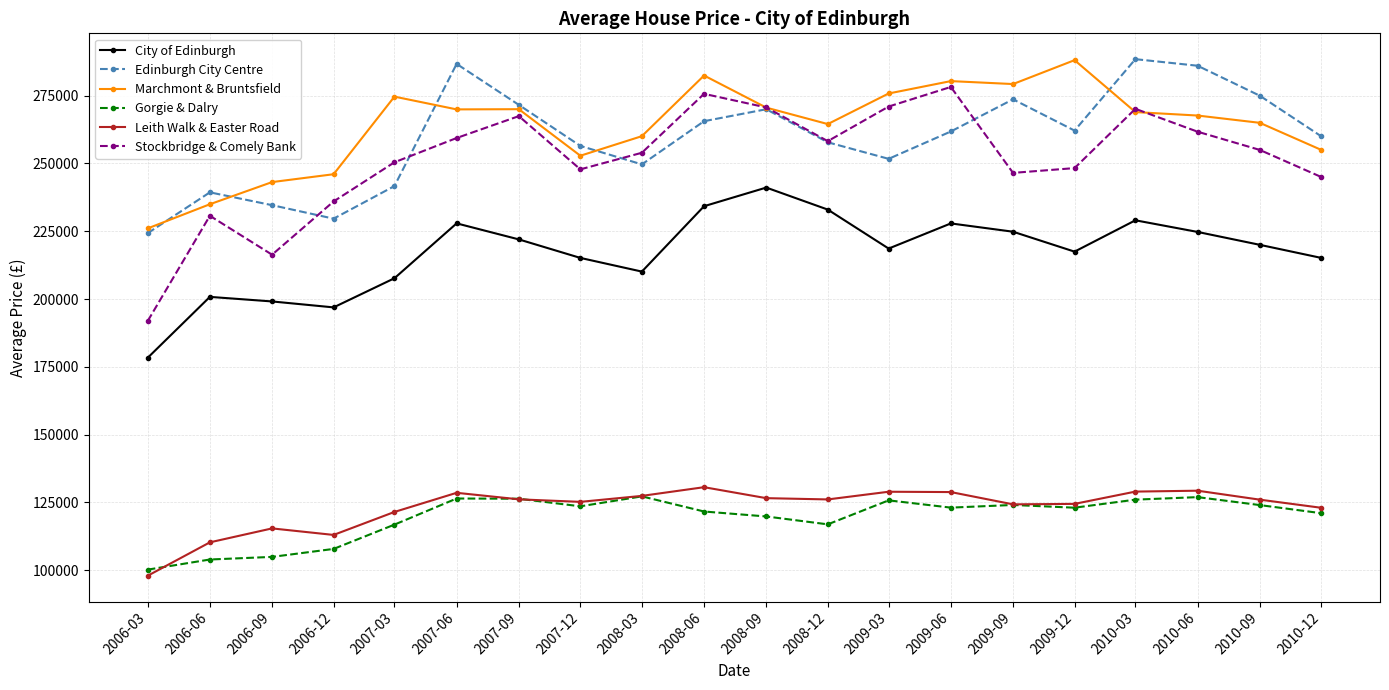

What is the value of the Stockbridge & Comely Bank point at the 18th from the left?

261721.2